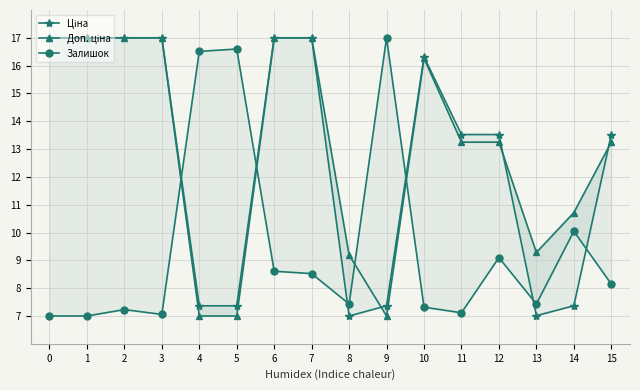

The value of Доп. ціна at 10 is 16.3. True or false?

True